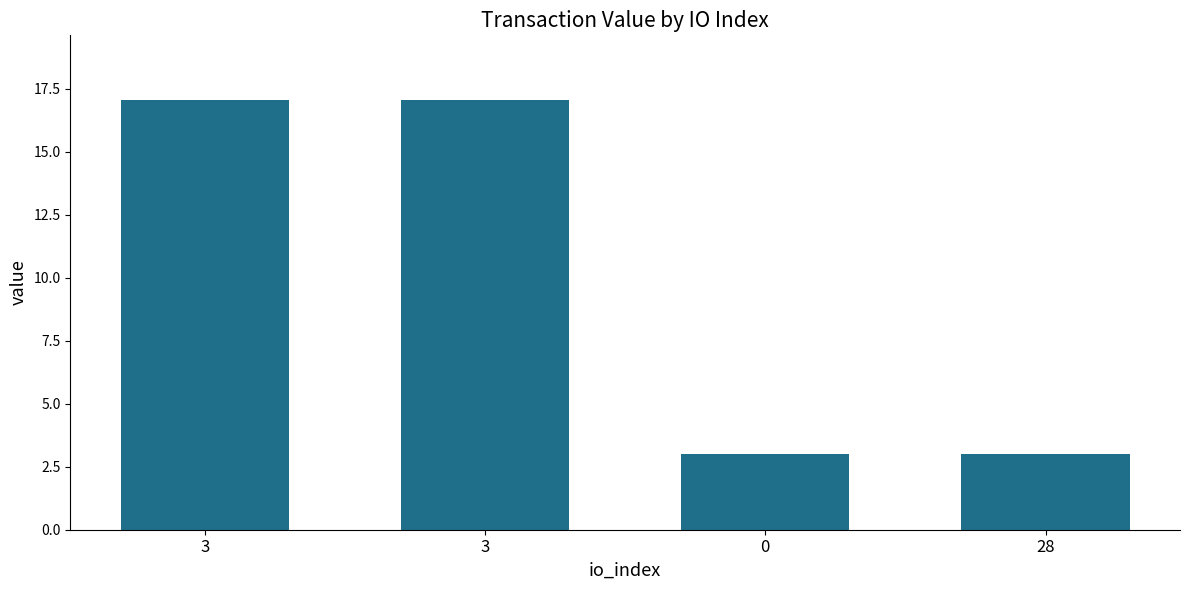

How many bars are there in total?

4